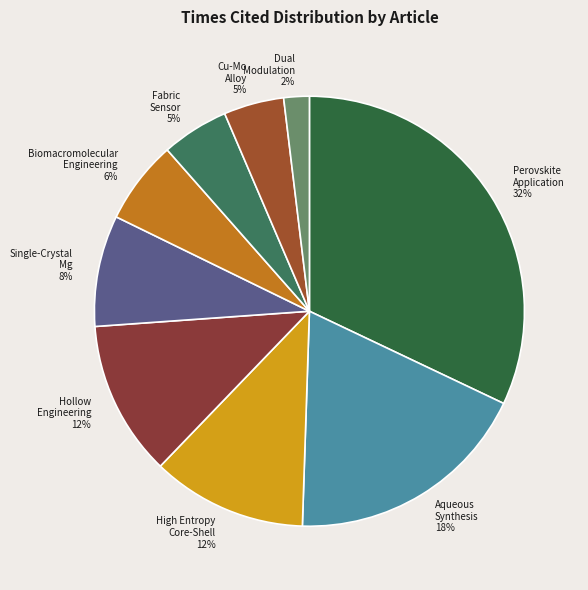

To the nearest percent, what portion does Aqueous Synthesis 18% represent?

18%